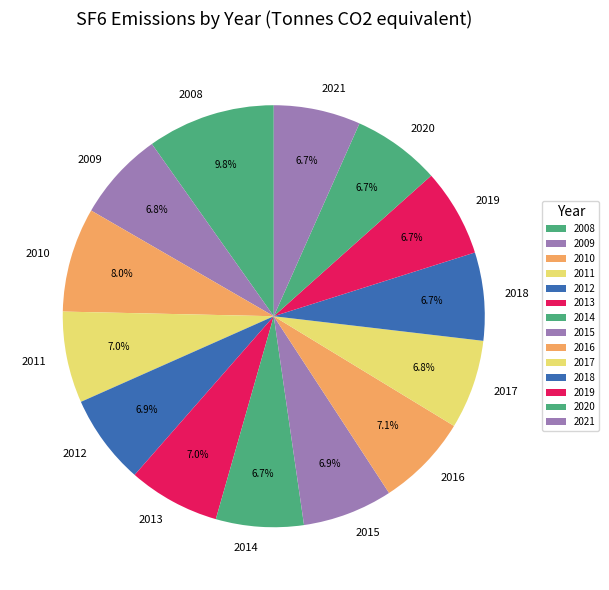

To the nearest percent, what is the difference between the largest and smallest slice percentages?

3%